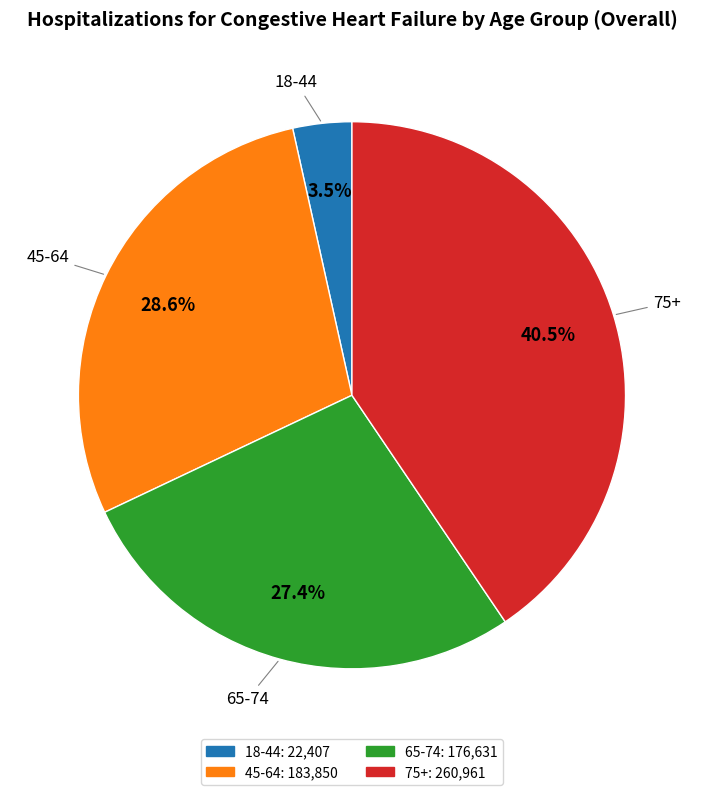

Is 18-44 the majority of the pie?

No